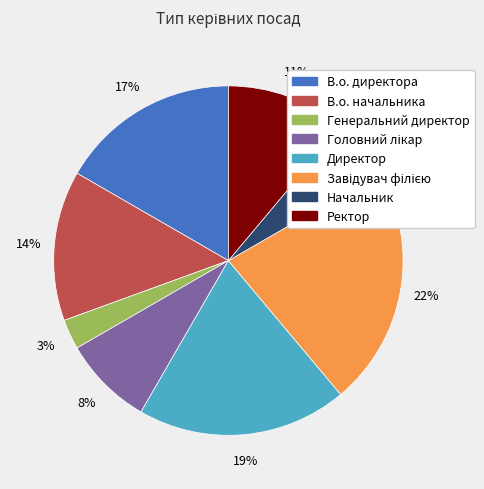

To the nearest percent, what portion does Директор represent?

19%